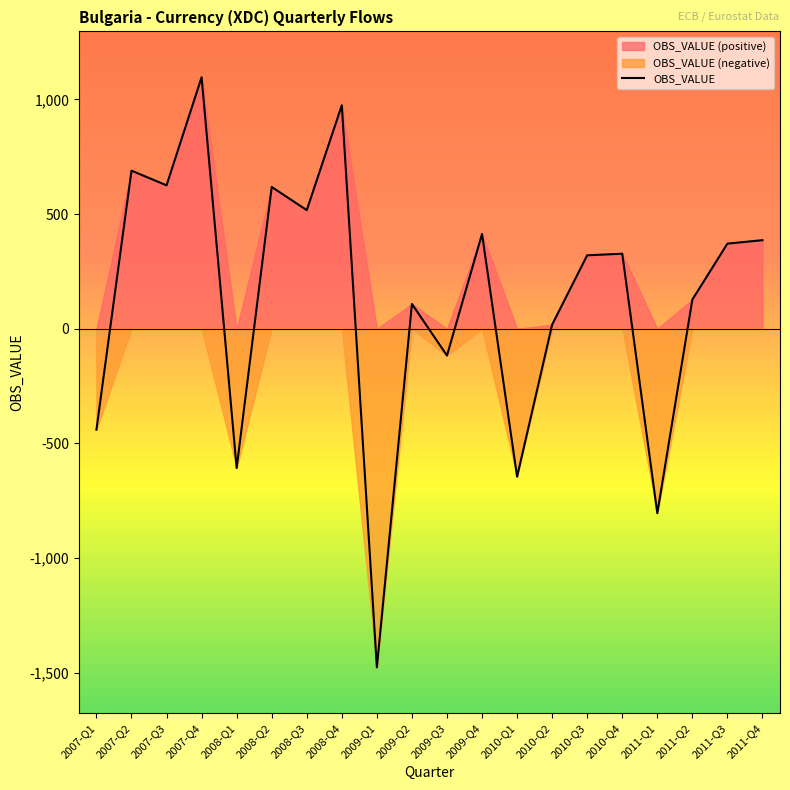

What is the average value?

125